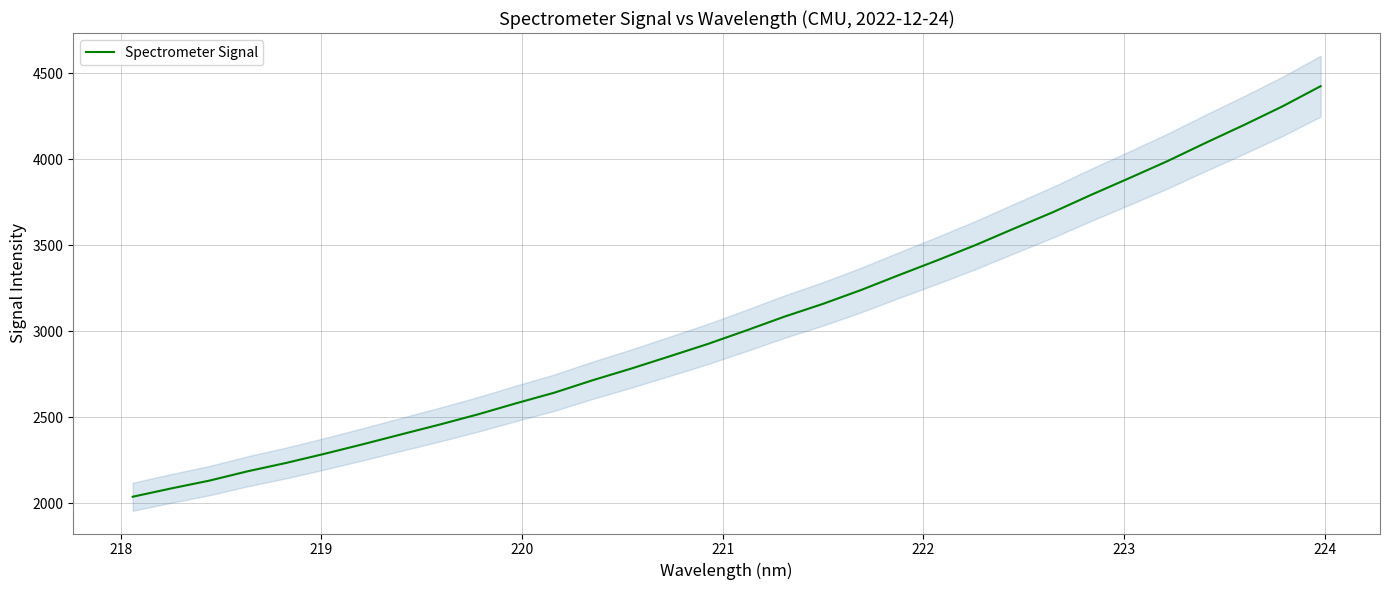

How many data points are above 3003?

16